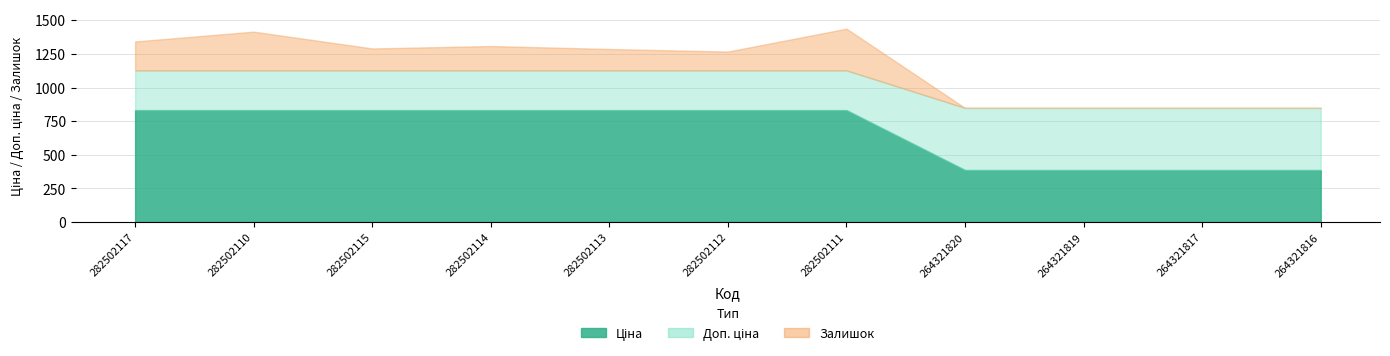

Is it true that Ціна equals 448.2 at 282502112?

False